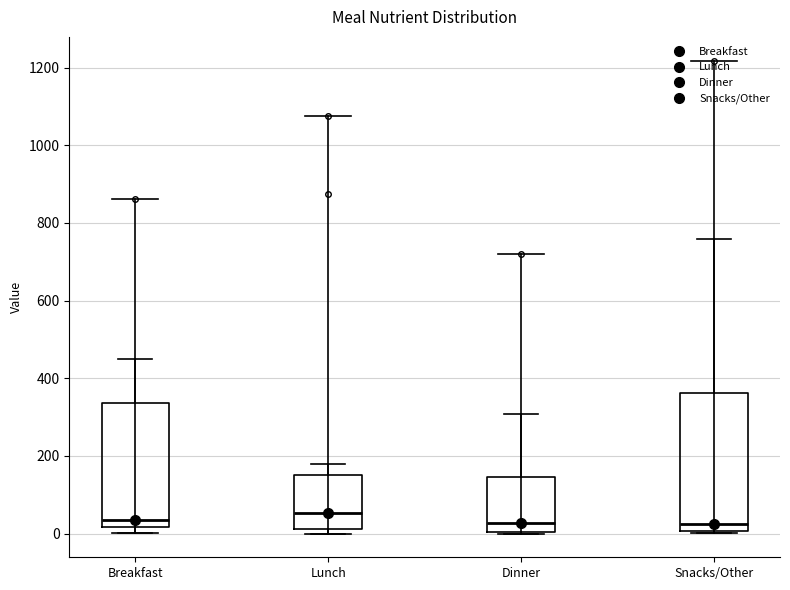

Where does the upper whisker of the box for Breakfast end on the y-axis? The values are not printed on the chart, so give them approximately, as read against the axis.

440